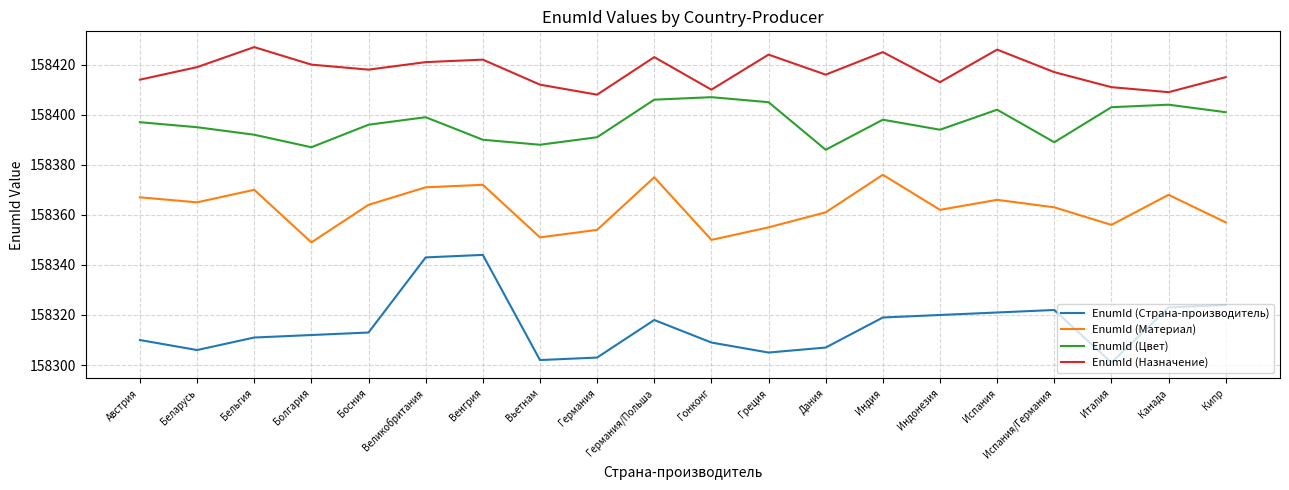

What is the approximate value of EnumId (Страна-производитель) at Канада, to the nearest 5?

158325